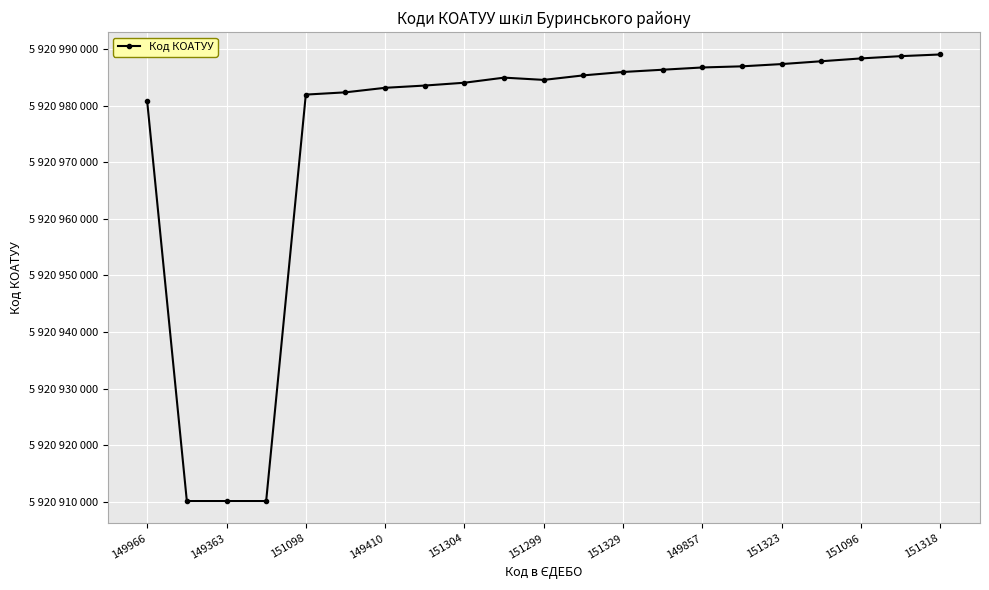

At which label does the data first exceed 5920985001?

11